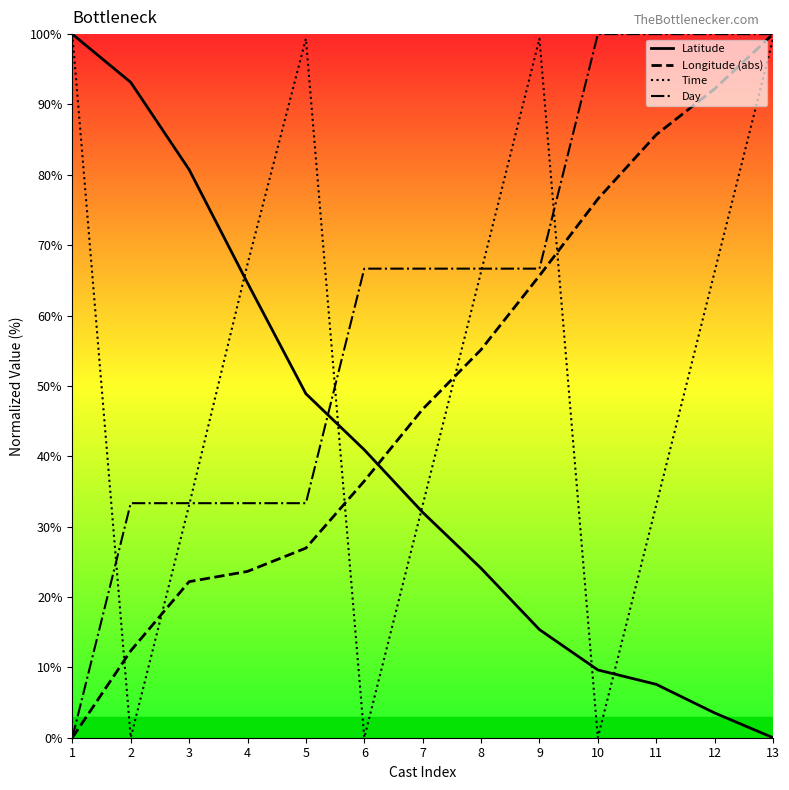

True or false: Longitude (abs) has more than 2 interior local peaks.

False